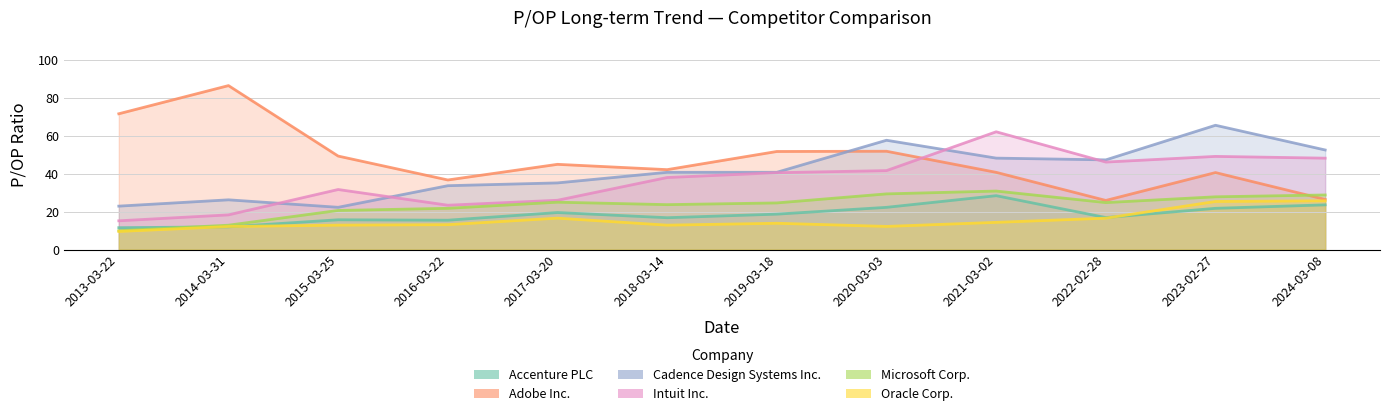

Reading left to right, what are all the values shown in this chart?

Accenture PLC: 2013-03-22=11.5	2014-03-31=11.9	2015-03-25=15.7	2016-03-22=15.4	2017-03-20=19.5	2018-03-14=16.8	2019-03-18=18.6	2020-03-03=22.2	2021-03-02=28.4	2022-02-28=16.8	2023-02-27=21.7	2024-03-08=23.5
Adobe Inc.: 2013-03-22=71.5	2014-03-31=86.3	2015-03-25=49.2	2016-03-22=36.6	2017-03-20=44.9	2018-03-14=42.1	2019-03-18=51.6	2020-03-03=51.8	2021-03-02=40.6	2022-02-28=25.9	2023-02-27=40.5	2024-03-08=26.4
Cadence Design Systems Inc.: 2013-03-22=22.9	2014-03-31=26.2	2015-03-25=22.2	2016-03-22=33.6	2017-03-20=35.1	2018-03-14=40.7	2019-03-18=40.7	2020-03-03=57.5	2021-03-02=48.1	2022-02-28=47.2	2023-02-27=65.4	2024-03-08=52.4
Intuit Inc.: 2013-03-22=15.1	2014-03-31=18.2	2015-03-25=31.6	2016-03-22=23.3	2017-03-20=25.9	2018-03-14=37.9	2019-03-18=40.5	2020-03-03=41.6	2021-03-02=62.0	2022-02-28=46.0	2023-02-27=49.0	2024-03-08=48.1
Microsoft Corp.: 2013-03-22=9.9	2014-03-31=12.8	2015-03-25=20.6	2016-03-22=21.7	2017-03-20=24.9	2018-03-14=23.6	2019-03-18=24.5	2020-03-03=29.3	2021-03-02=30.8	2022-02-28=24.7	2023-02-27=27.8	2024-03-08=28.7
Oracle Corp.: 2013-03-22=9.5	2014-03-31=12.1	2015-03-25=12.8	2016-03-22=13.1	2017-03-20=16.5	2018-03-14=12.8	2019-03-18=13.8	2020-03-03=12.2	2021-03-02=14.3	2022-02-28=16.5	2023-02-27=25.3	2024-03-08=25.6